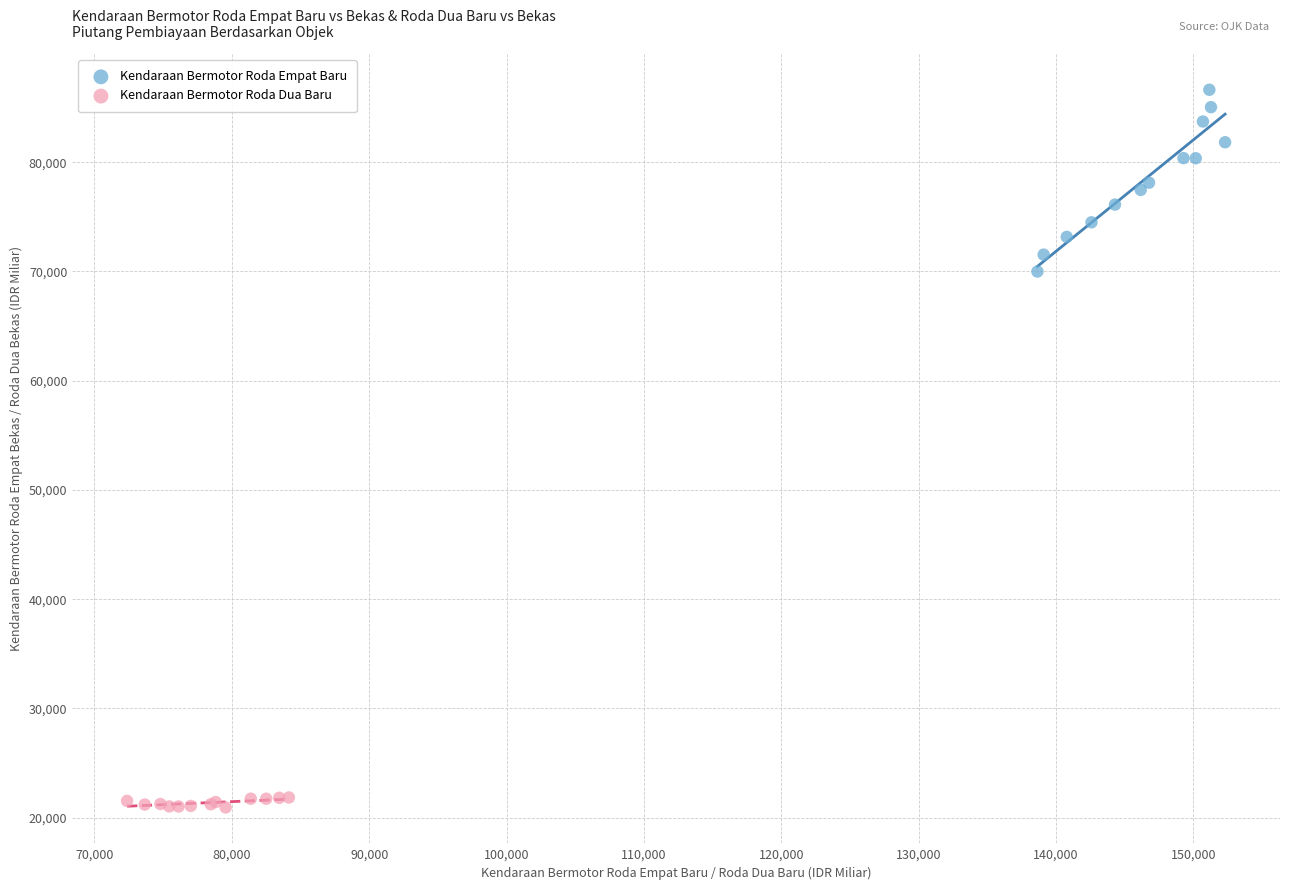

Which series has the largest Y range (max minus min)?

Kendaraan Bermotor Roda Empat Baru